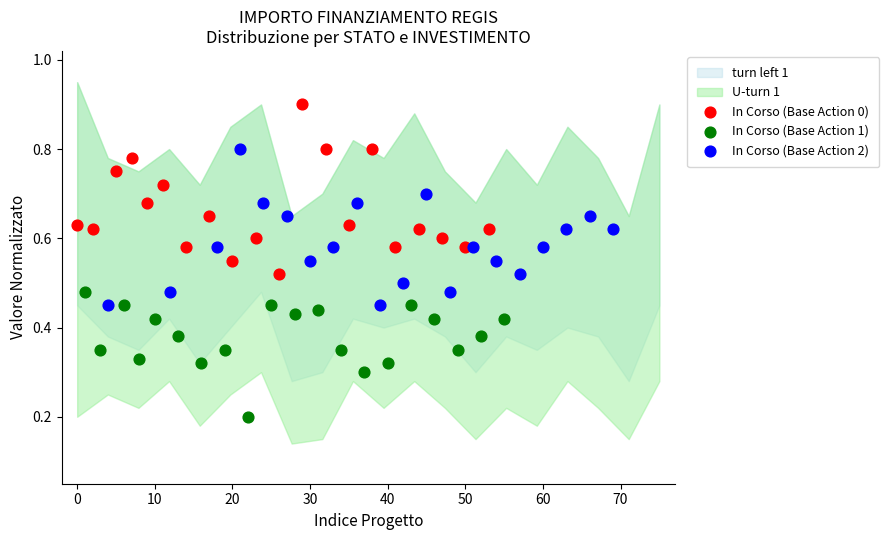

Which series reaches the maximum Y coordinate?

In Corso (Base Action 0)